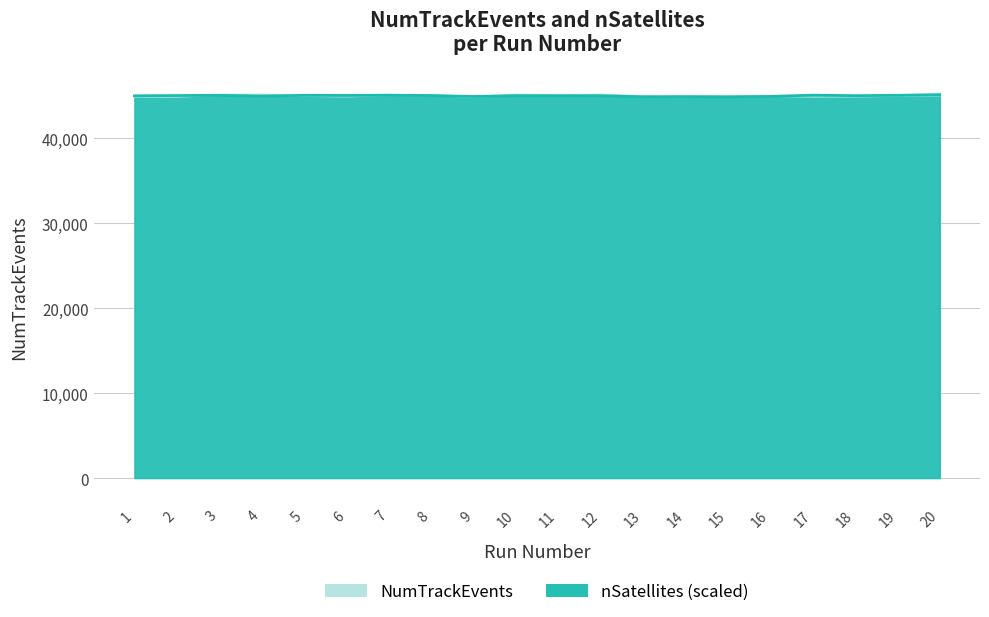

Does the chart display data point markers on the line(s)?

No